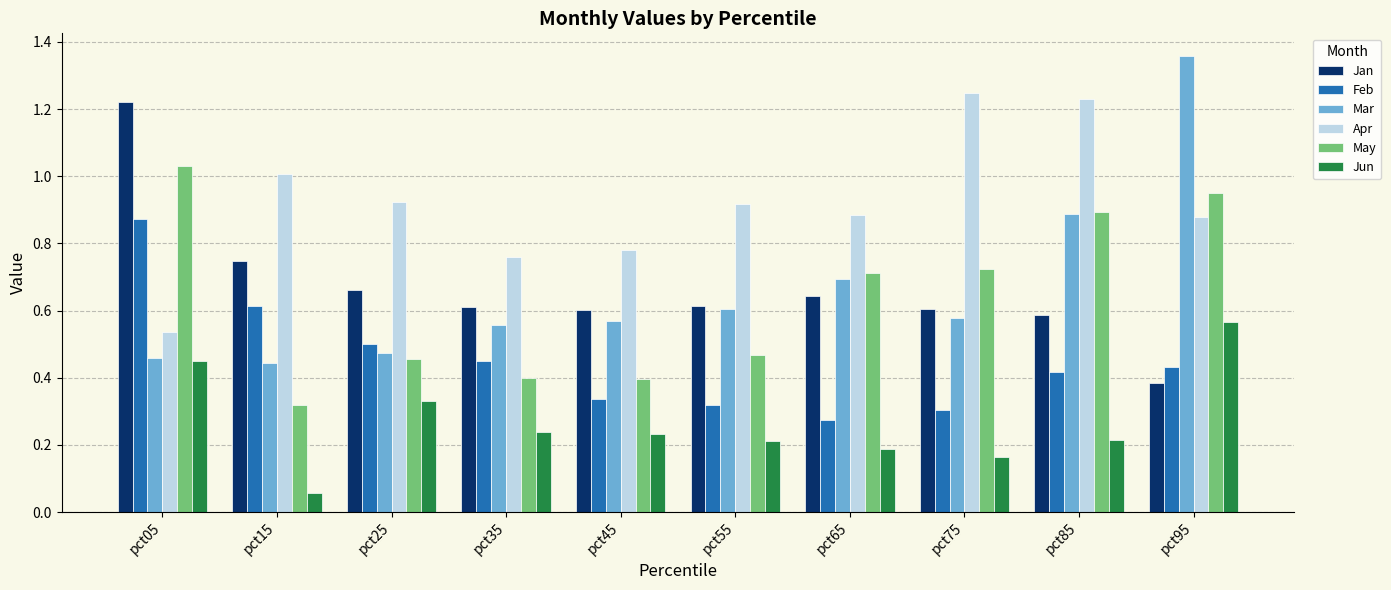

Which series changed the most between pct05 and pct55?

Jan